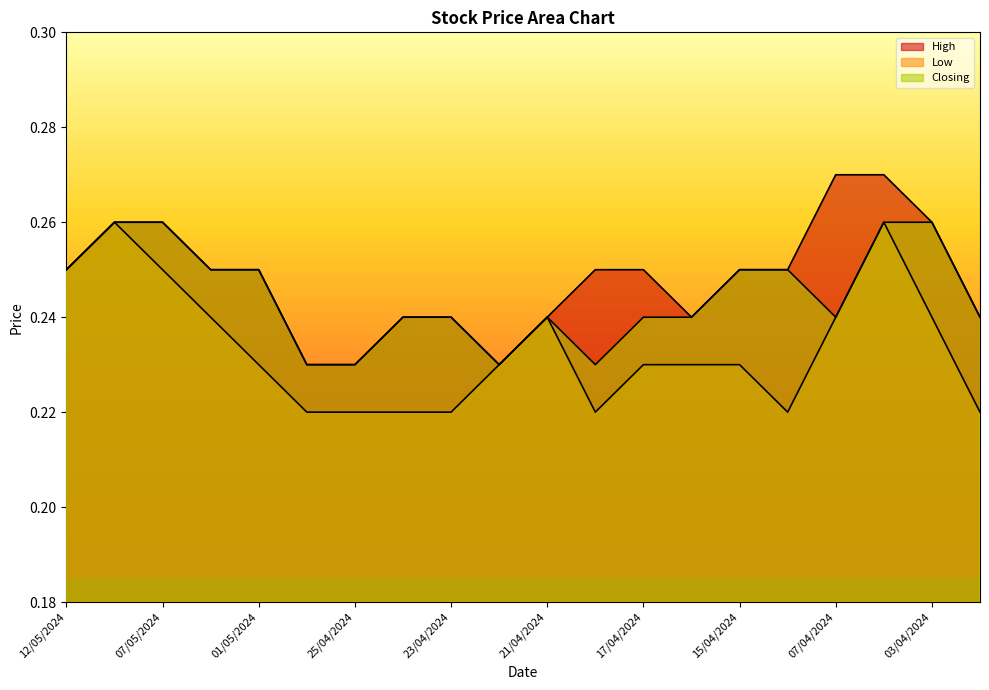

True or false: Low and High cross at least once.

False